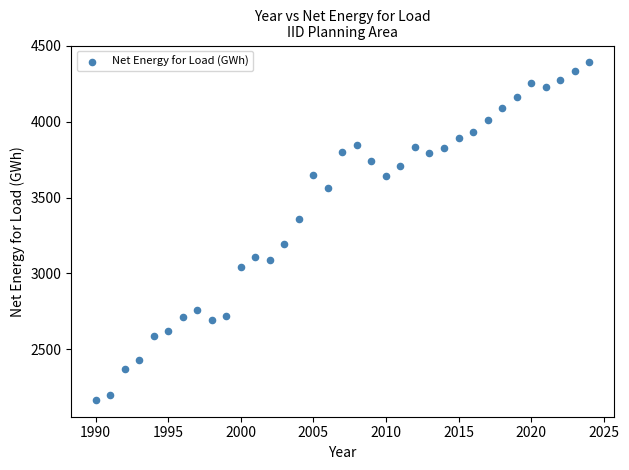

What is the range of X values (max minus min)?

34.0